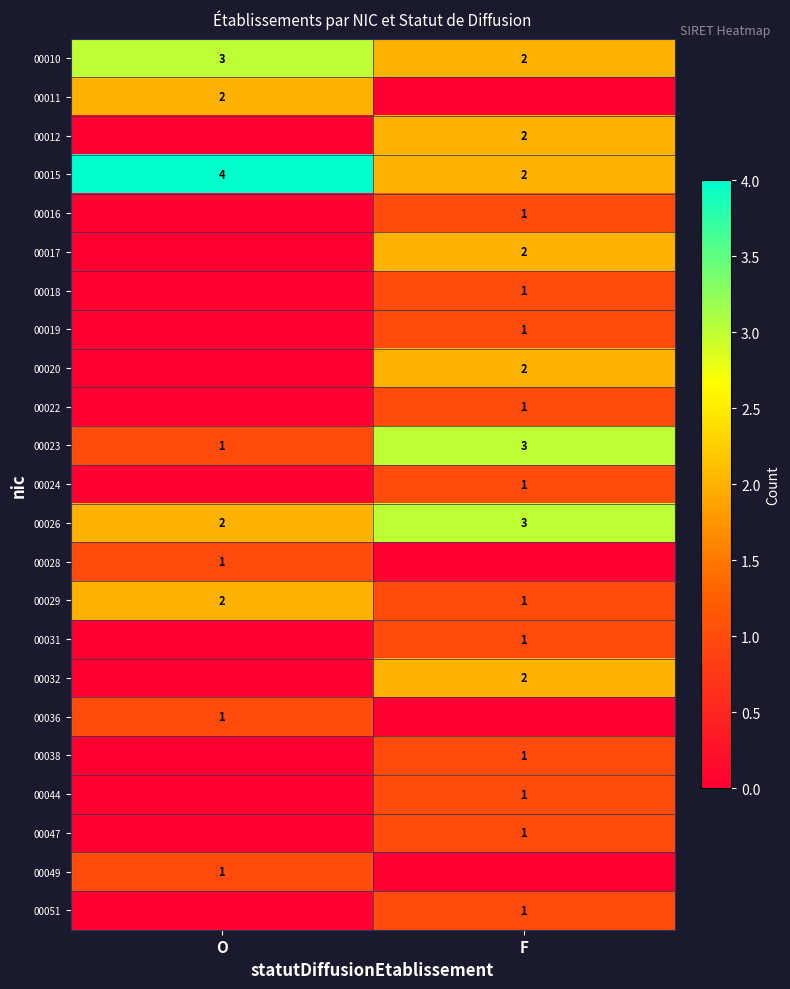

The value of 00031 at F is 2. True or false?

False